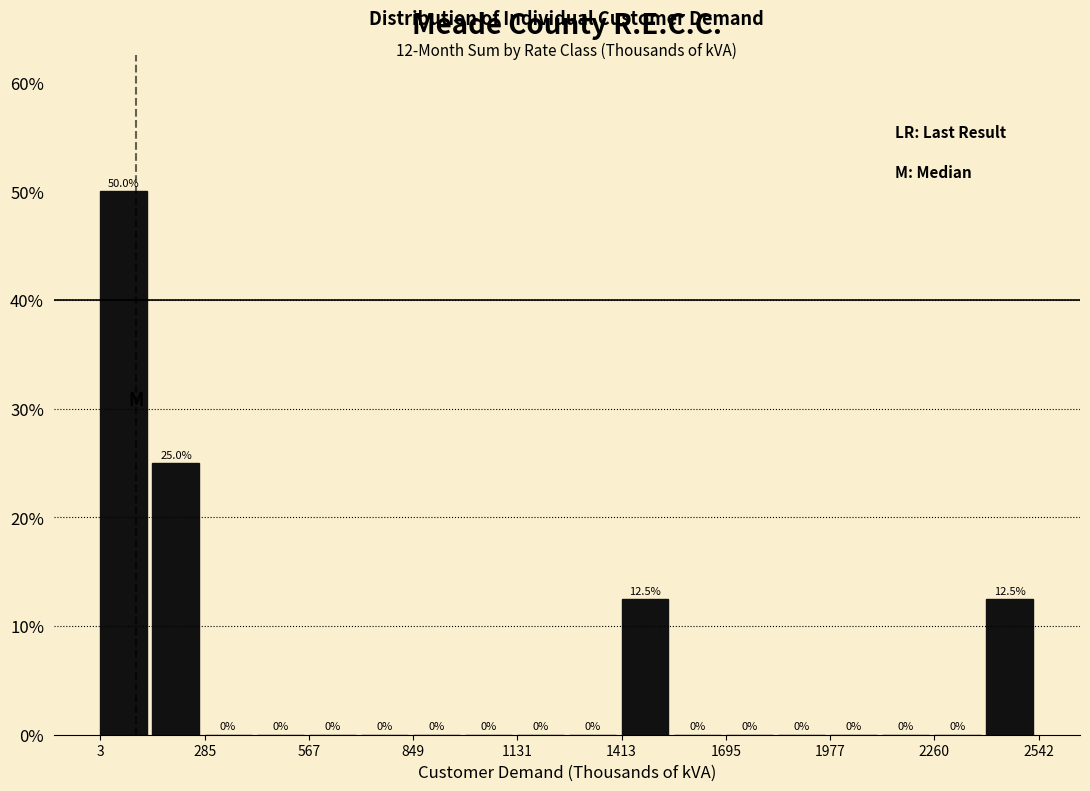

Around what value on the x-axis is the tallest bar? Give the approximate position of its centre, as read against the axis.

50